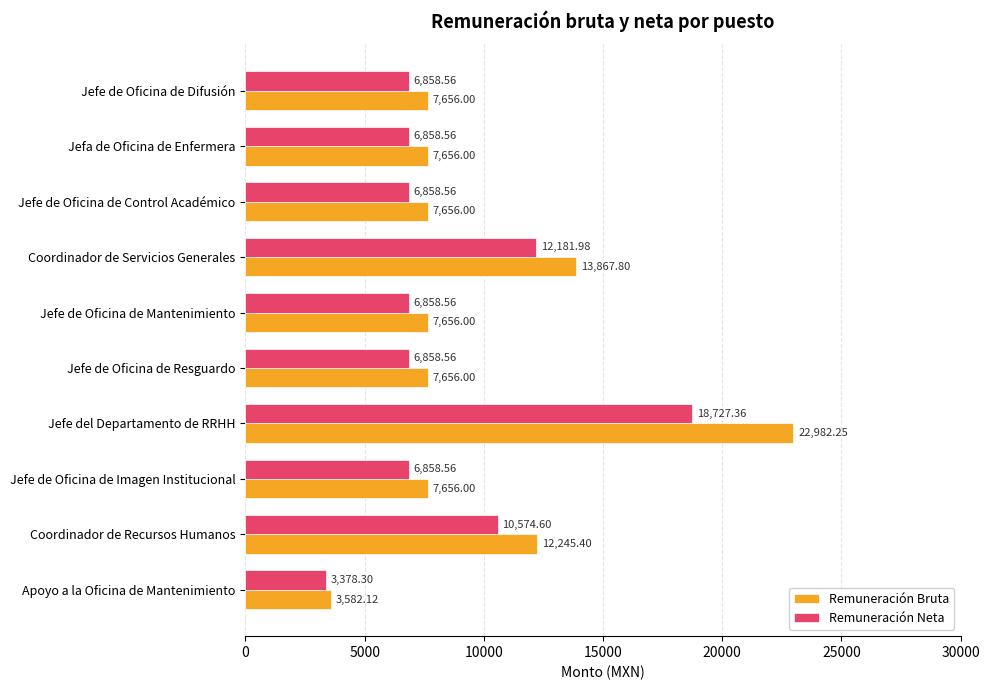

Is the value of Remuneración Neta at Coordinador de Servicios Generales greater than the value of Remuneración Bruta at Jefe de Oficina de Control Académico?

Yes